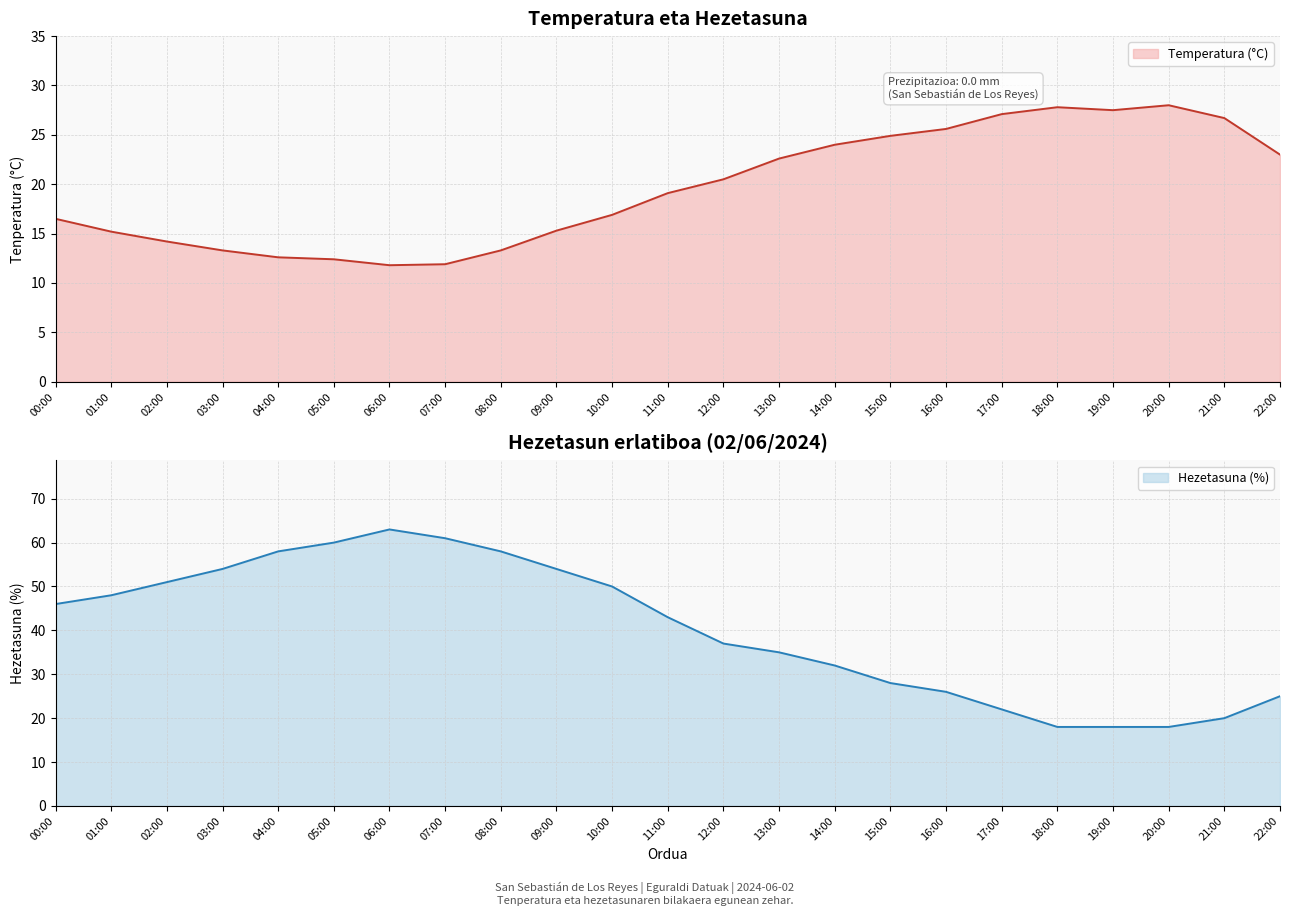

At which category does the chart reach its minimum across all series?

06:00